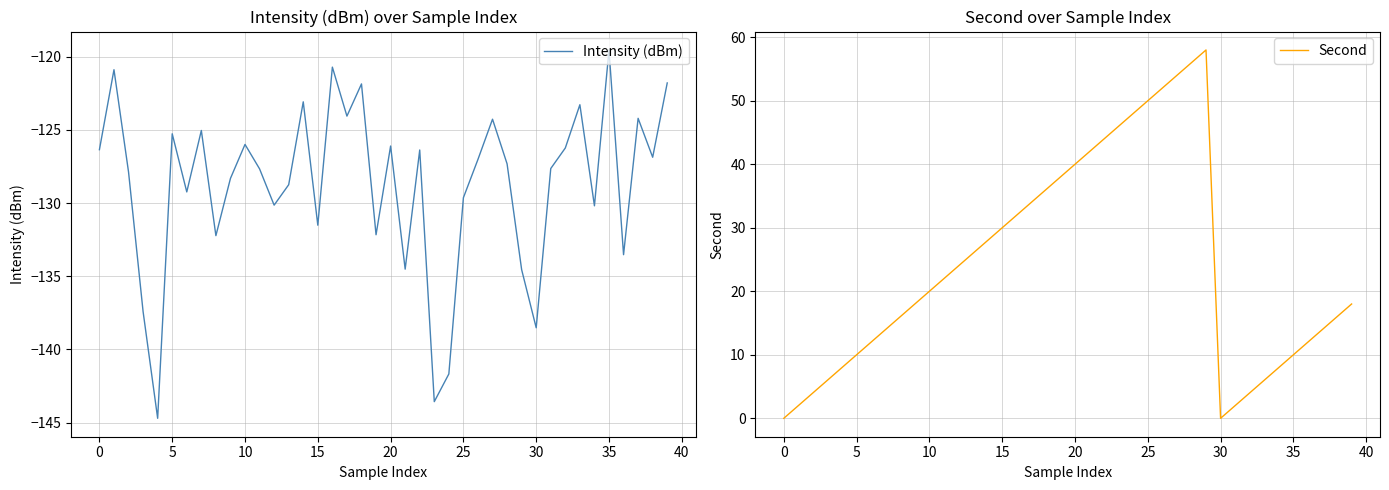

What is the maximum value for Intensity (dBm)?

-119.5